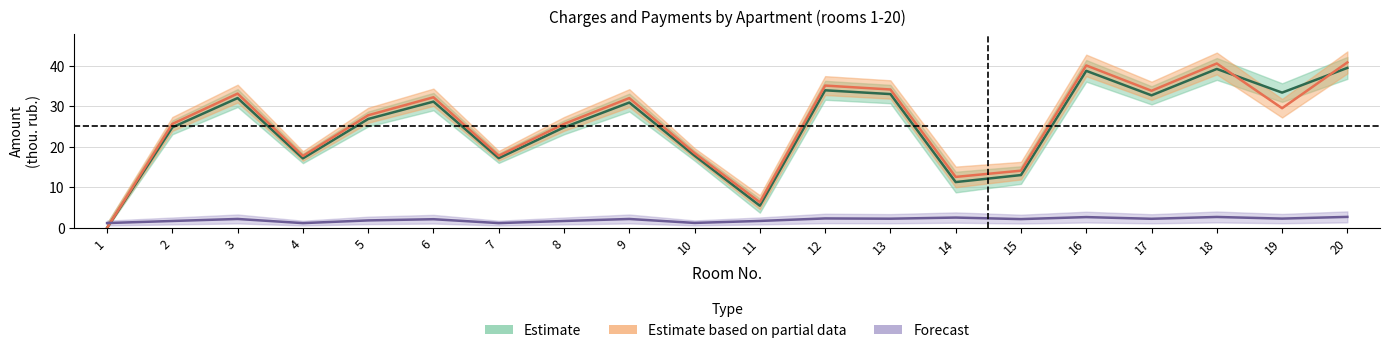

What is the average value of the nachisleno series?

2.0